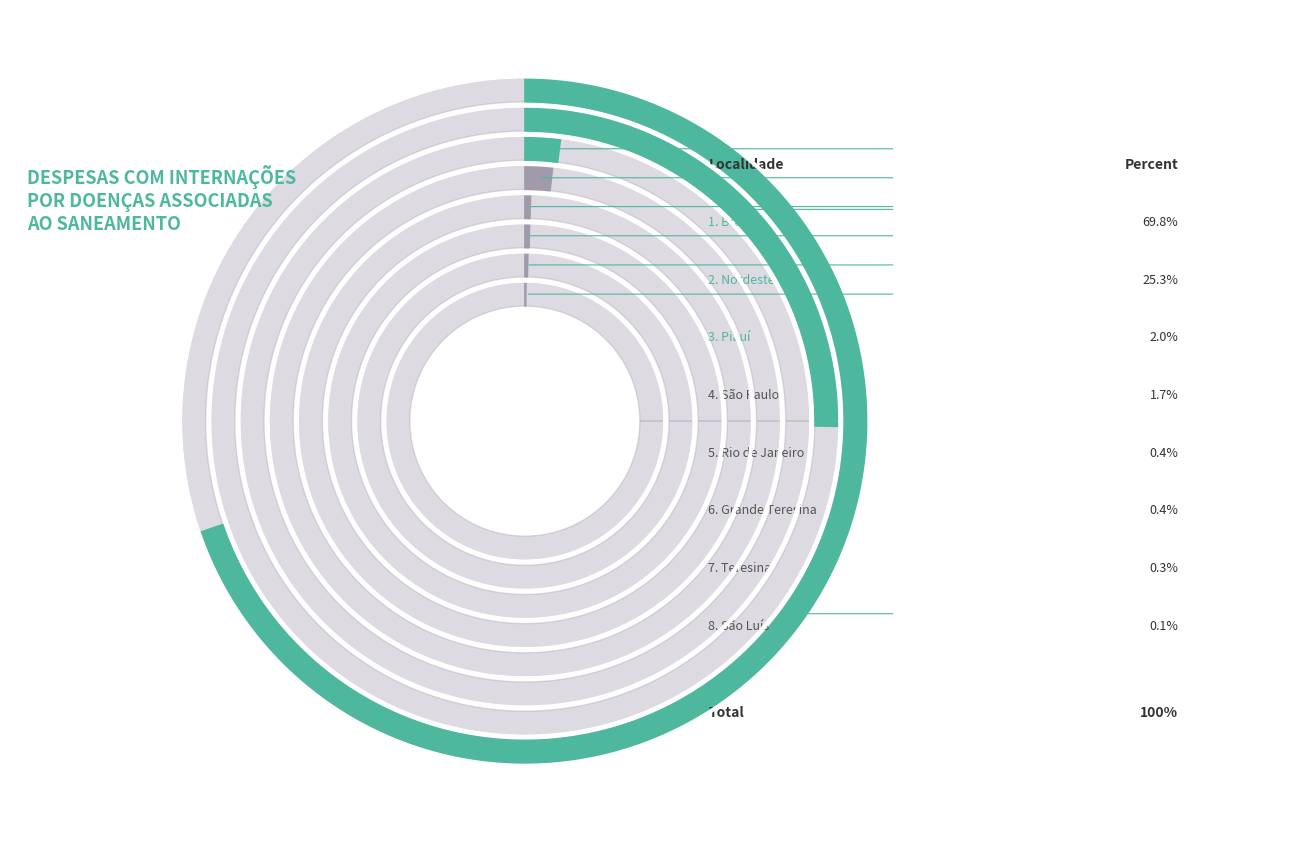

To the nearest percent, what is the average slice percentage?

12%